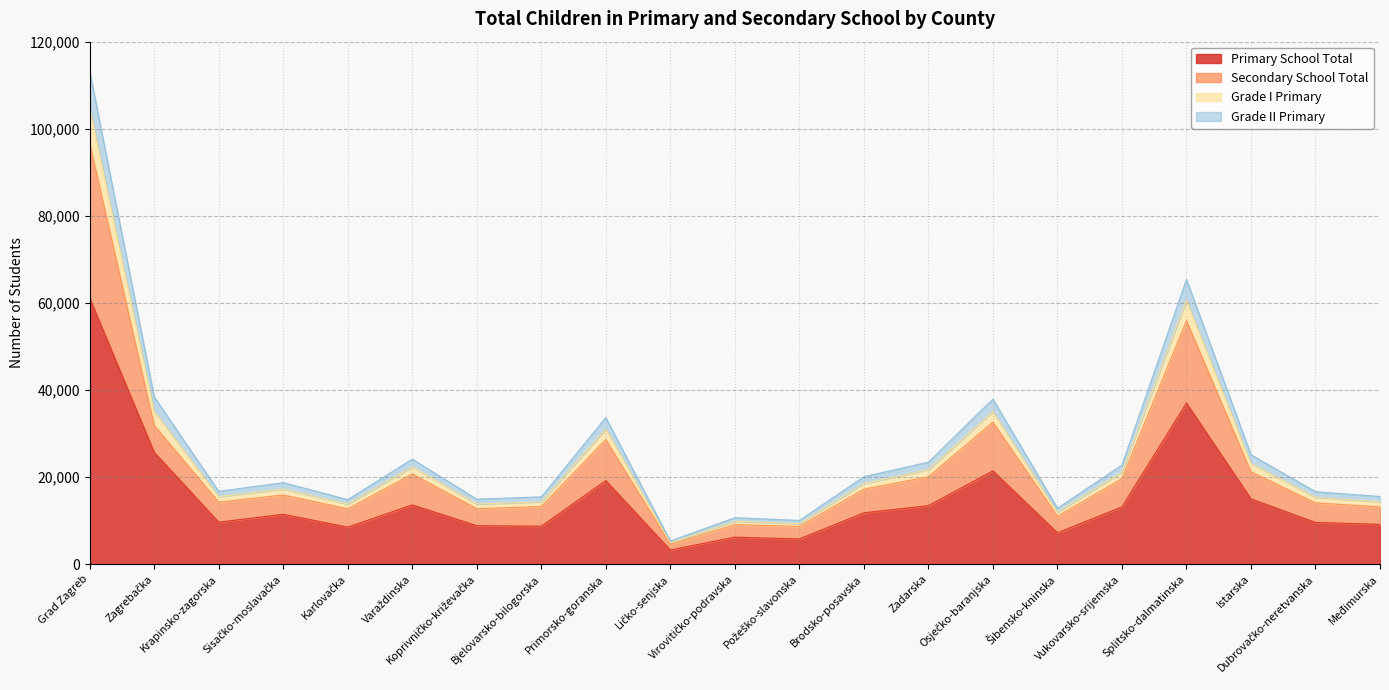

True or false: Grade II Primary and Secondary School Total cross at least once.

False